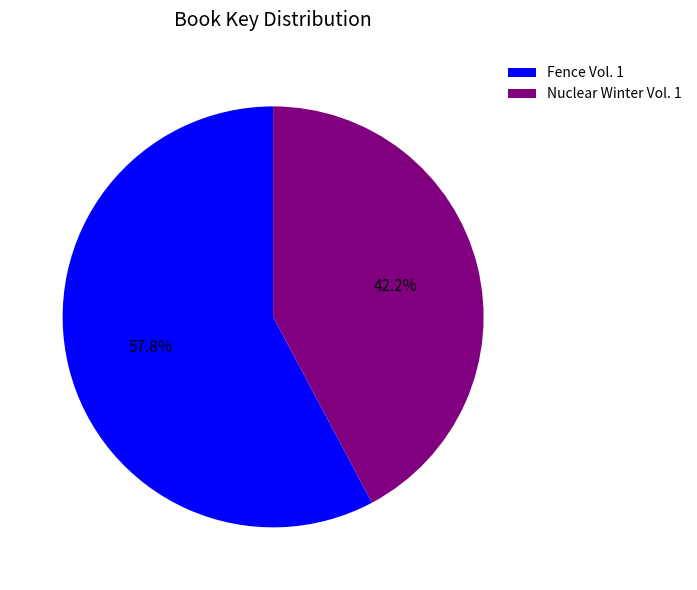

What percentage is NOT represented by Nuclear Winter Vol. 1?

57.8%